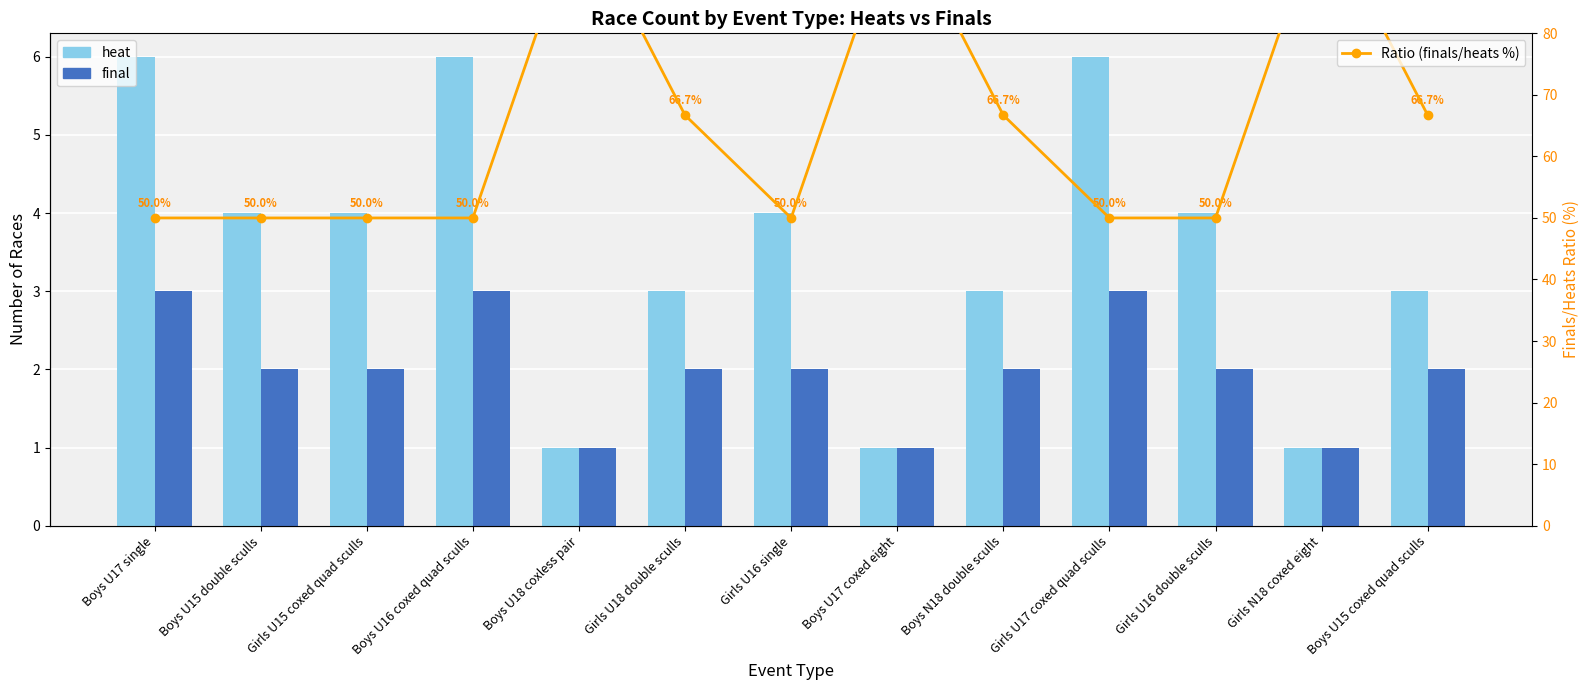

What is the label of the 5th bar from the right?

Boys N18 double sculls